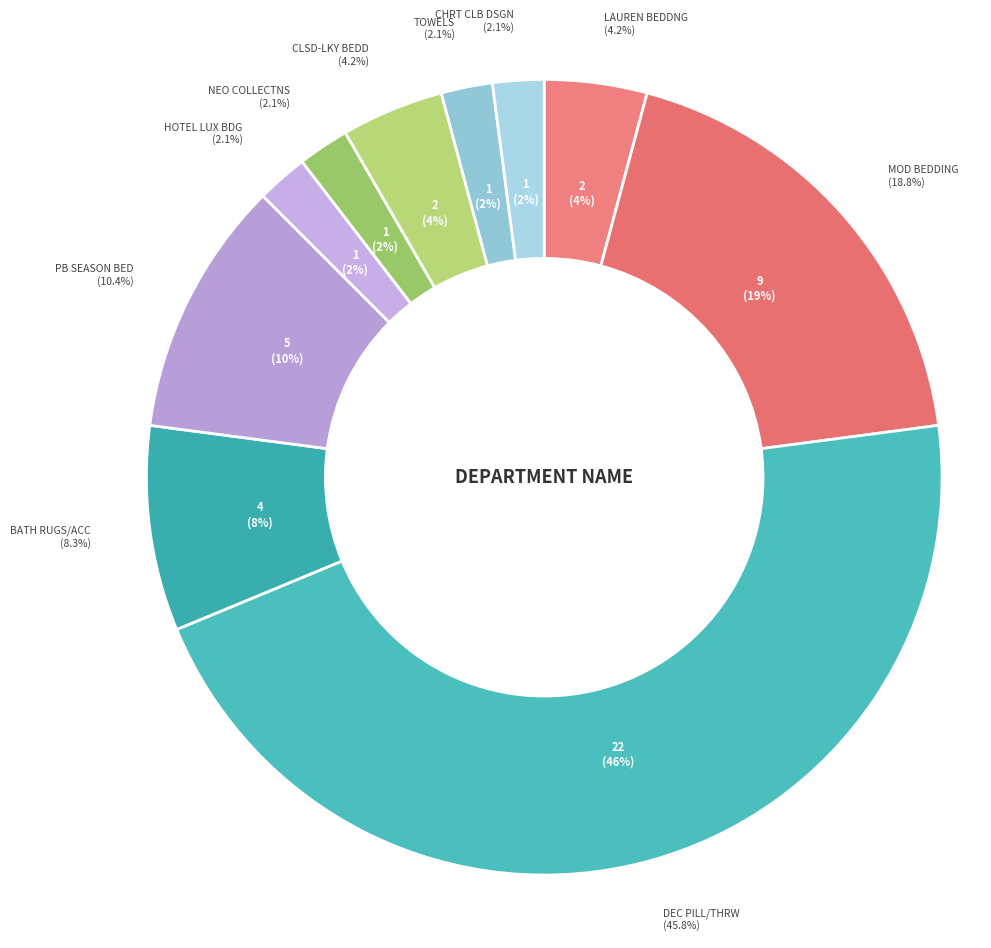

To the nearest percent, what is the combined percentage of NEO COLLECTNS and HOTEL LUX BDG?

4%